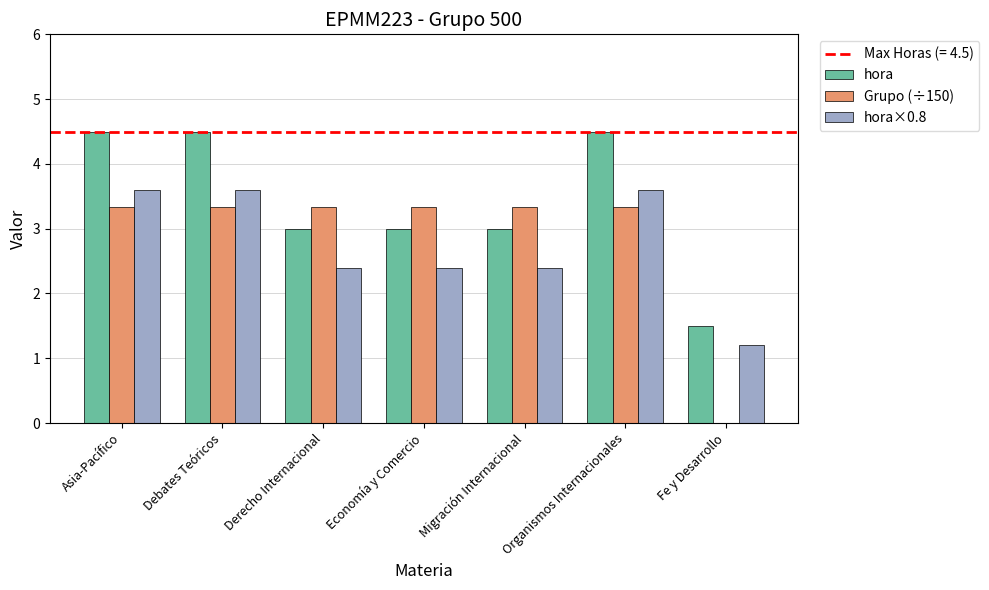

Which series changed the most between Asia-Pacífico and Migración Internacional?

hora